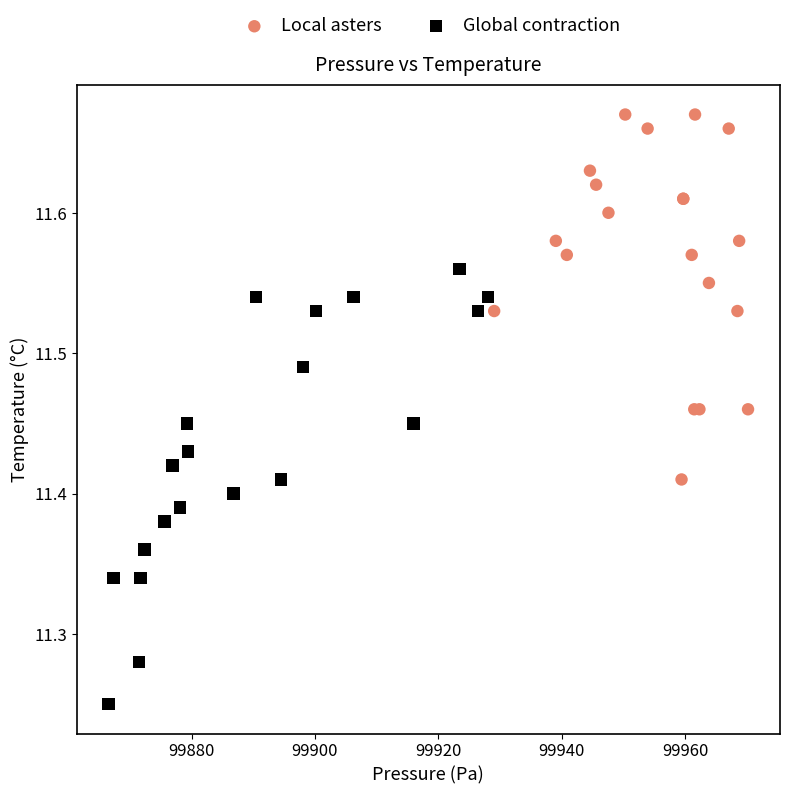

Which series has the largest Y range (max minus min)?

Global contraction